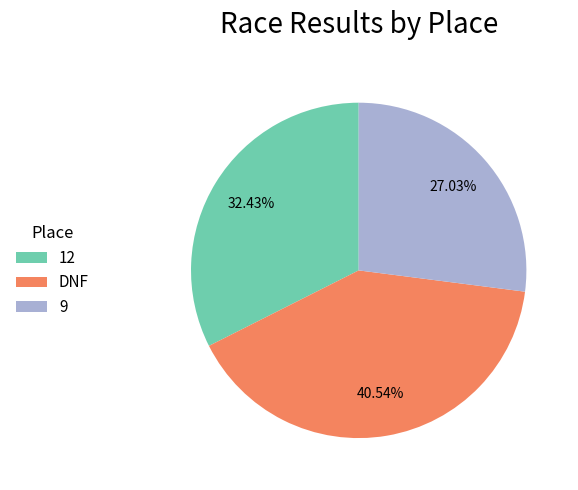

How many segments does this pie chart have?

3